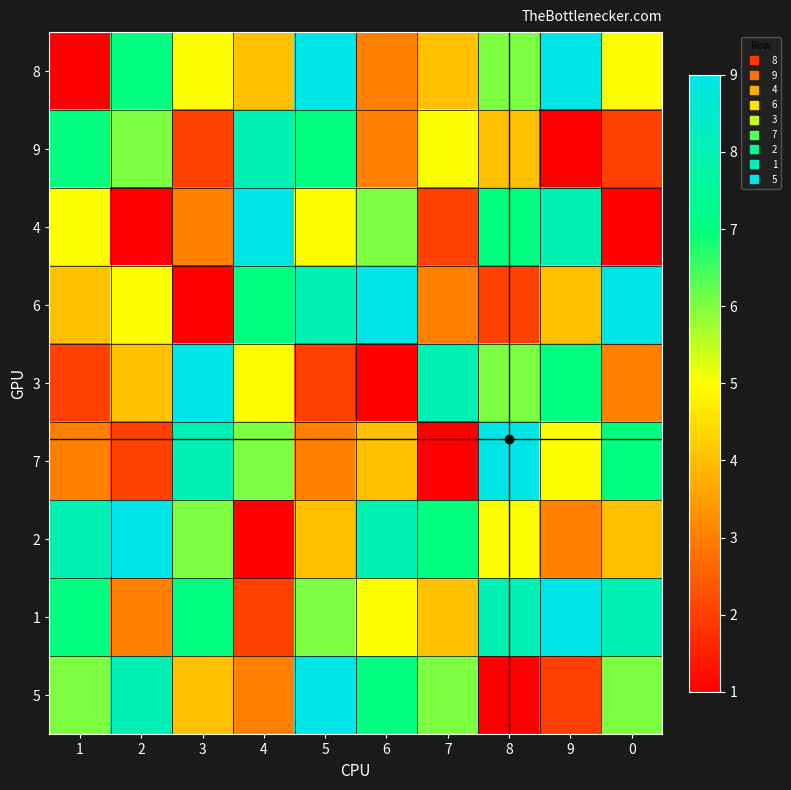

At which category is the sum across all series the highest?

5